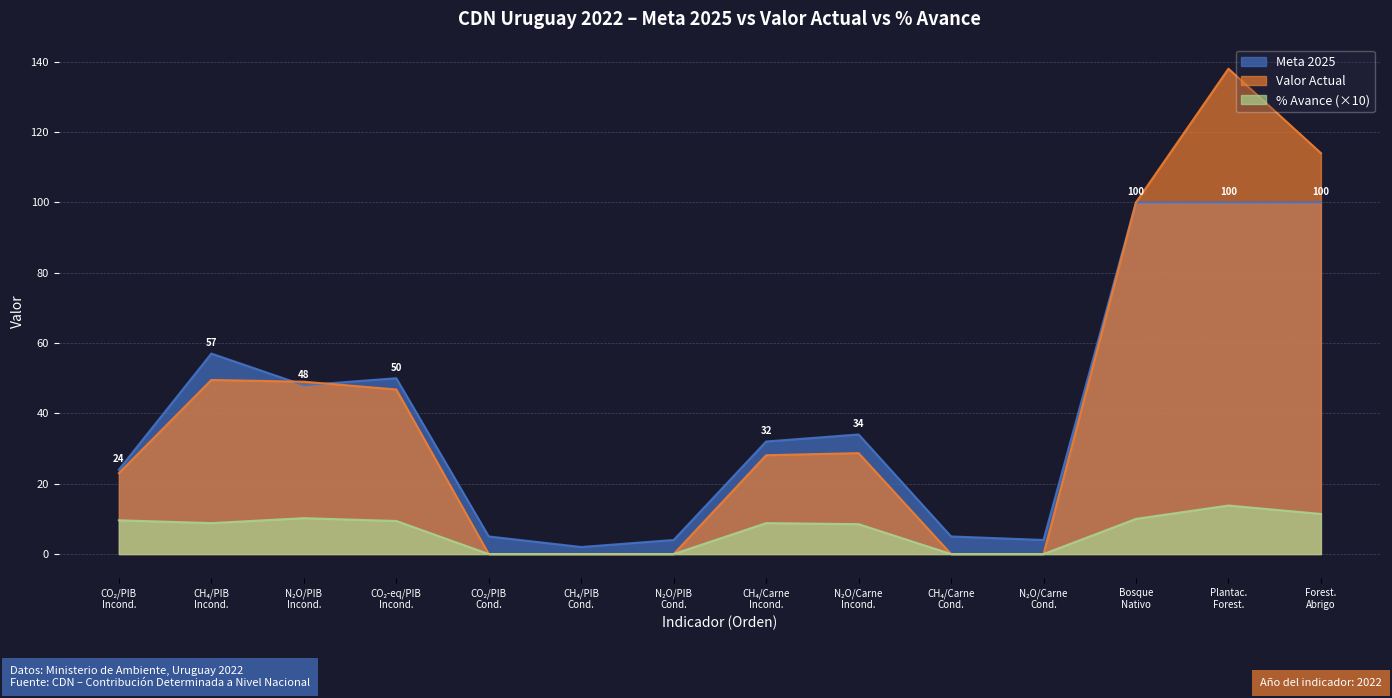

Which series has the widest spread of values?

Valor Actual